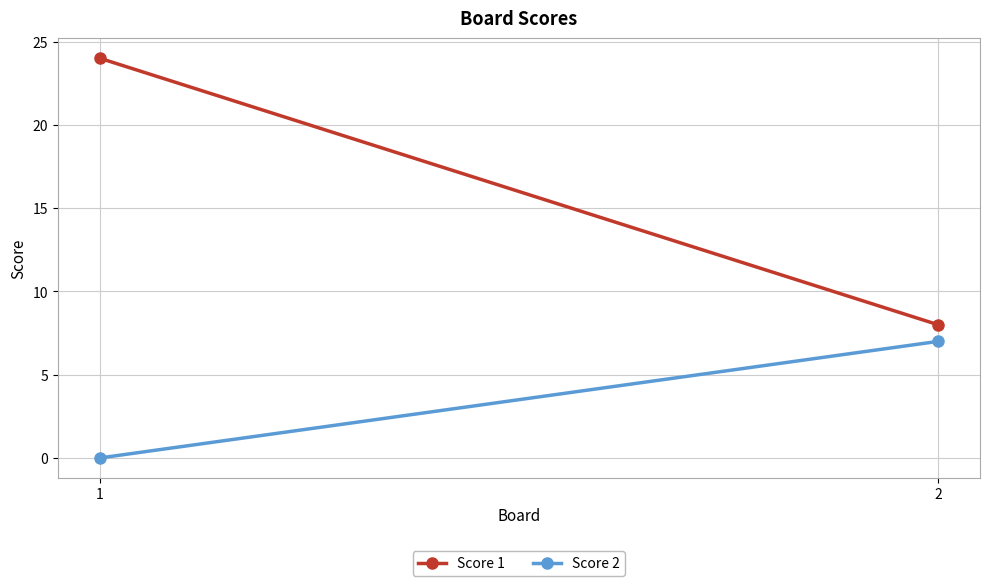

At which label does Score 2 reach its minimum?

1